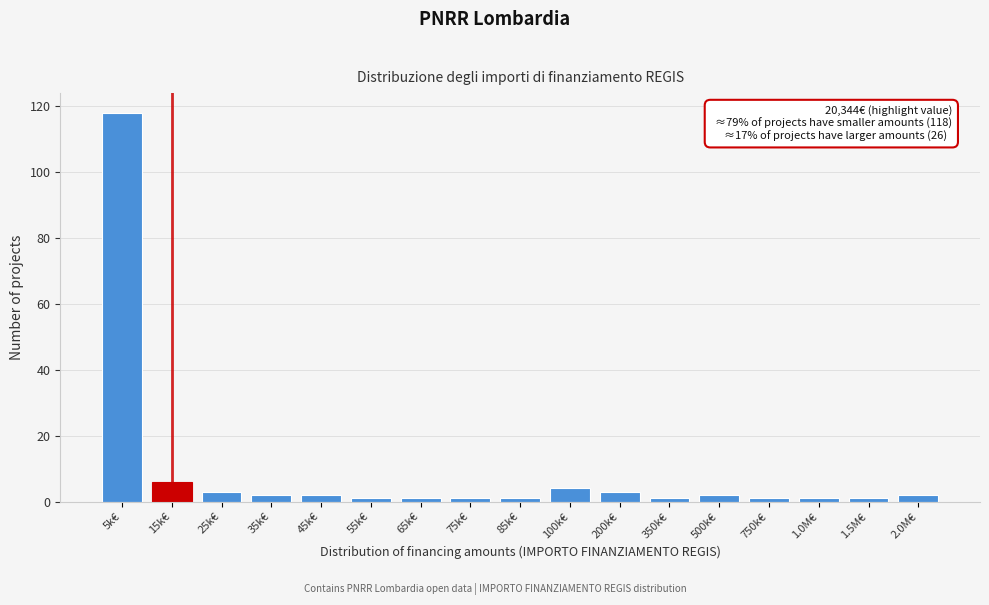

Reading left to right, what are all the values shown in this chart?

5k€=118	15k€=6	25k€=3	35k€=2	45k€=2	55k€=1	65k€=1	75k€=1	85k€=1	100k€=4	200k€=3	350k€=1	500k€=2	750k€=1	1.0M€=1	1.5M€=1	2.0M€=2